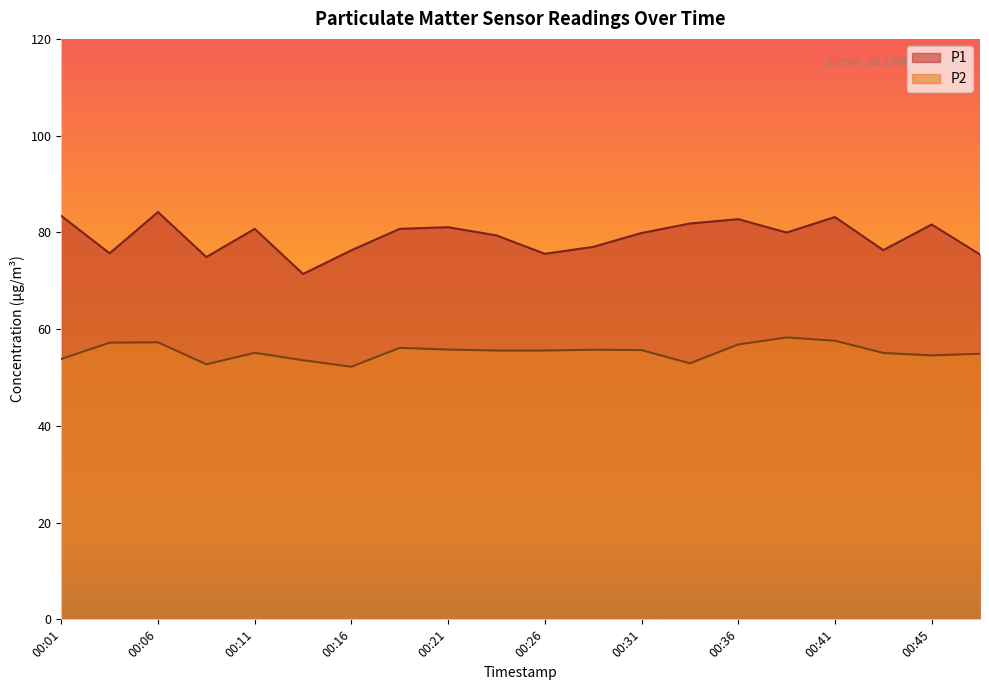

What is the average value of the P1 series?

79.1